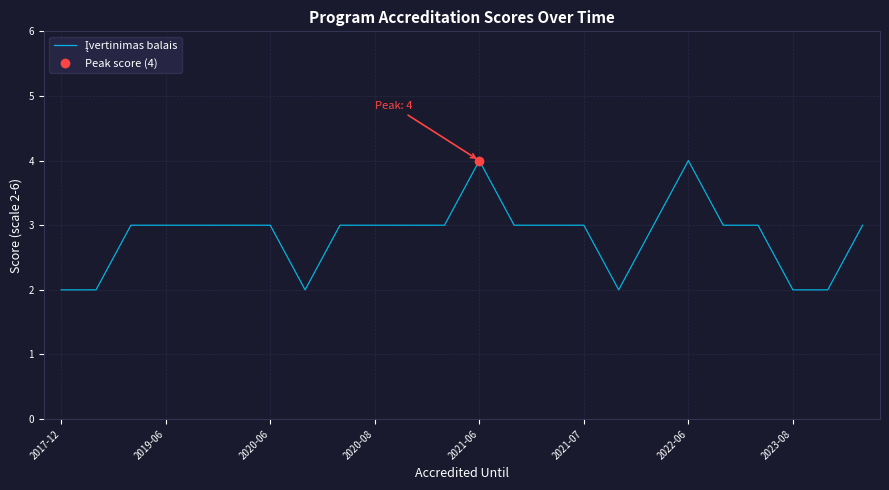

What is the label of the 2nd point from the left?

2019-06